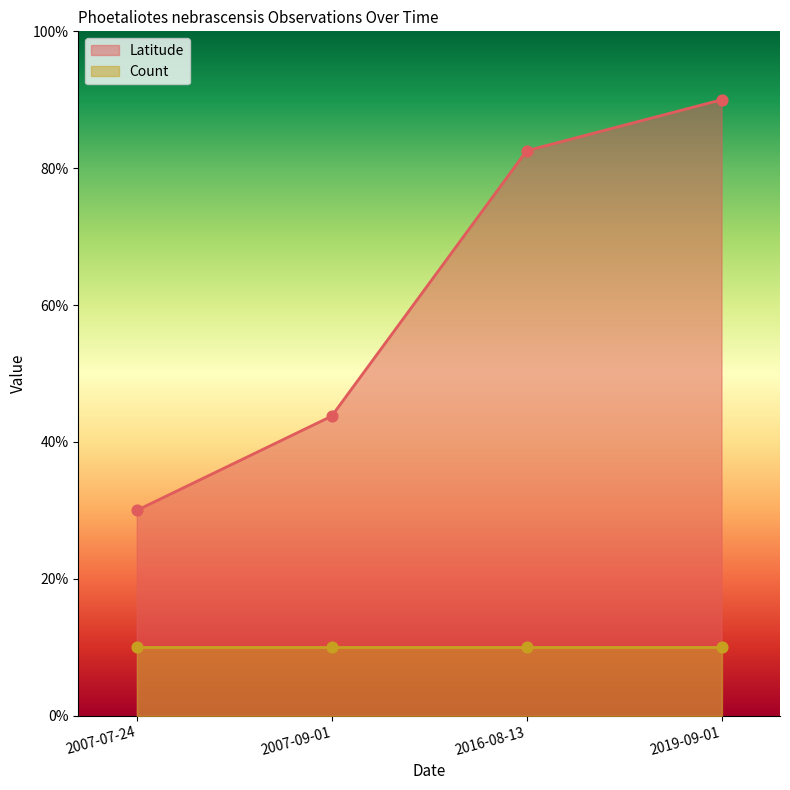

What is the change in value from 2007-07-24 to 2019-09-01?

+60.0